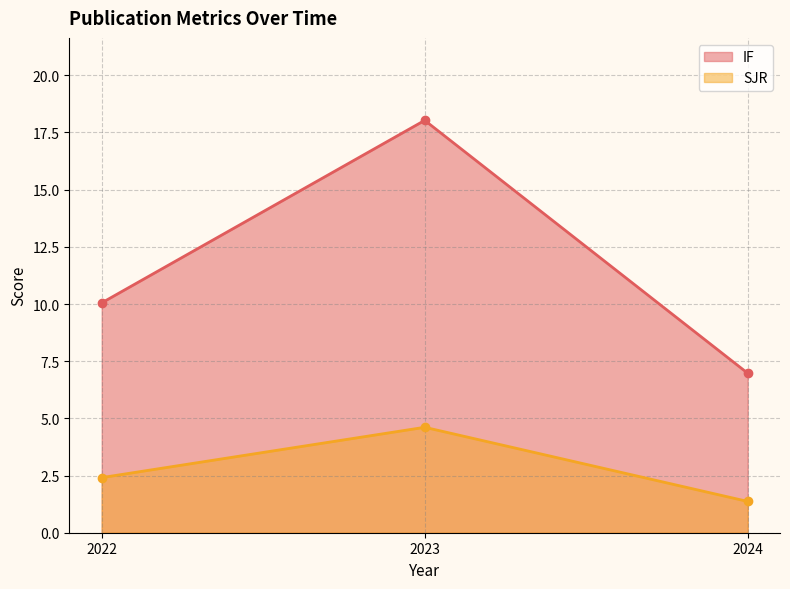

Where does the SJR series first go above 2?

2022